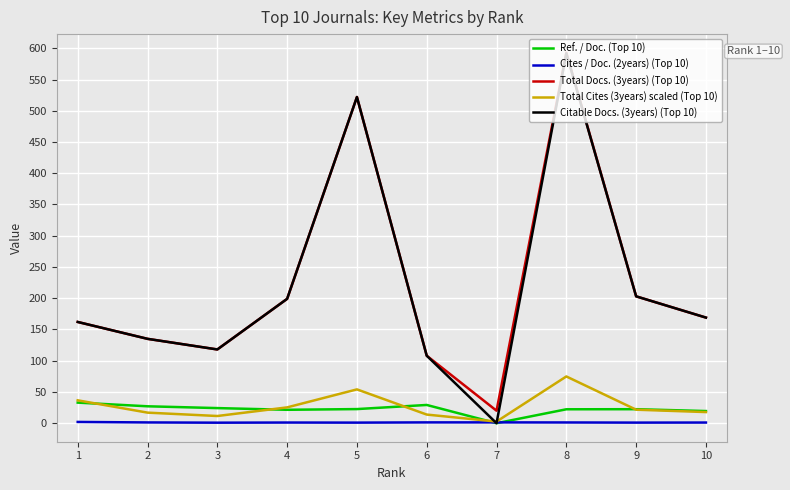

At which category is the sum across all series the highest?

8